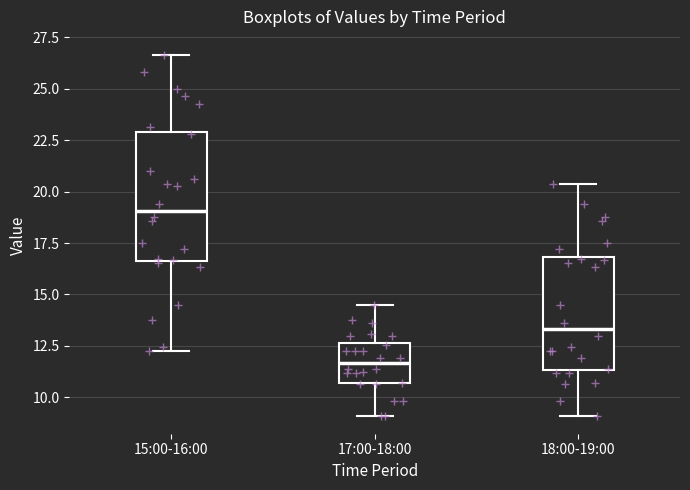

Which box's median line is the highest?

15:00-16:00